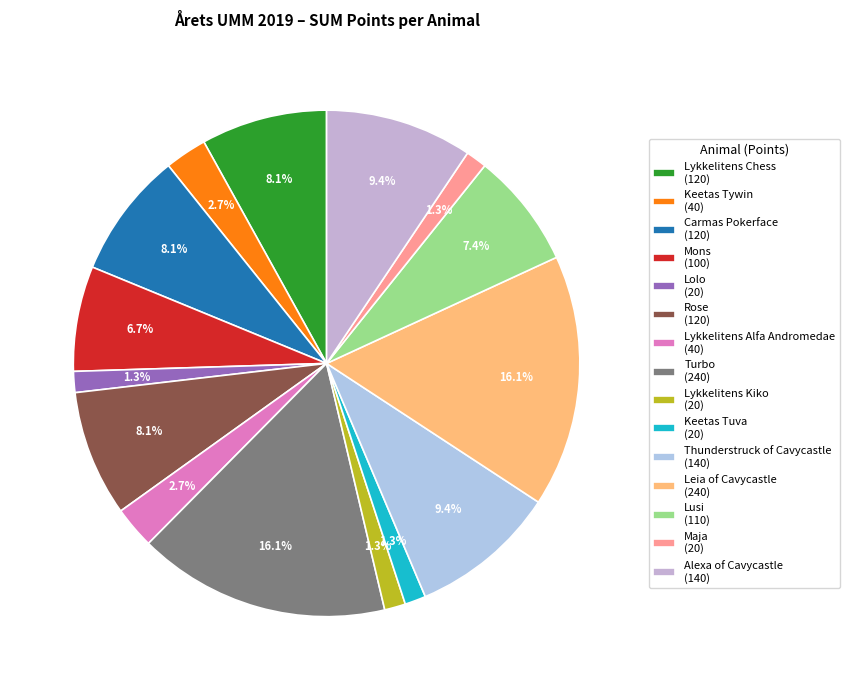

True or false: Keetas Tywin accounts for 10% of the total.

False